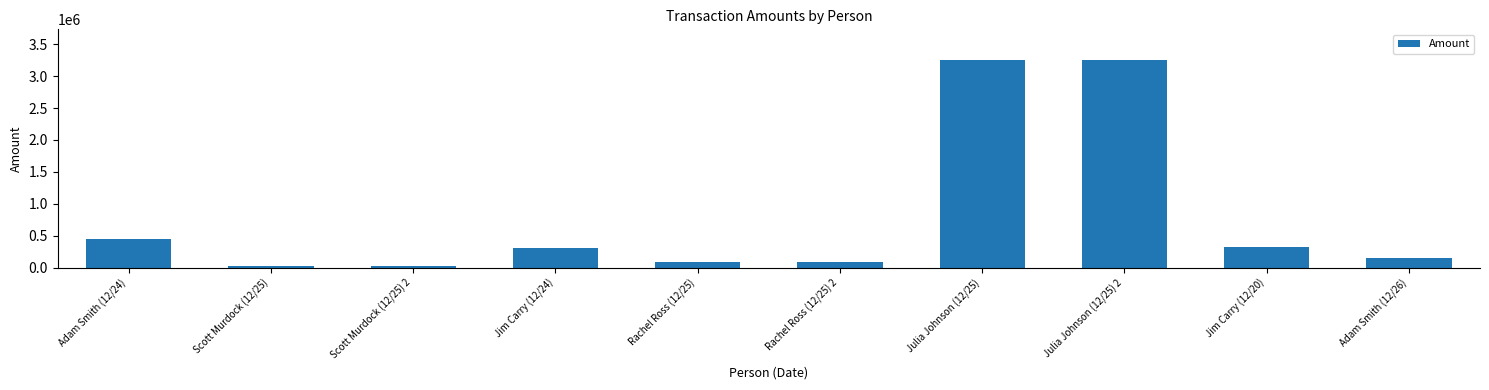

The value at Rachel Ross (12/25) is 87045. True or false?

True